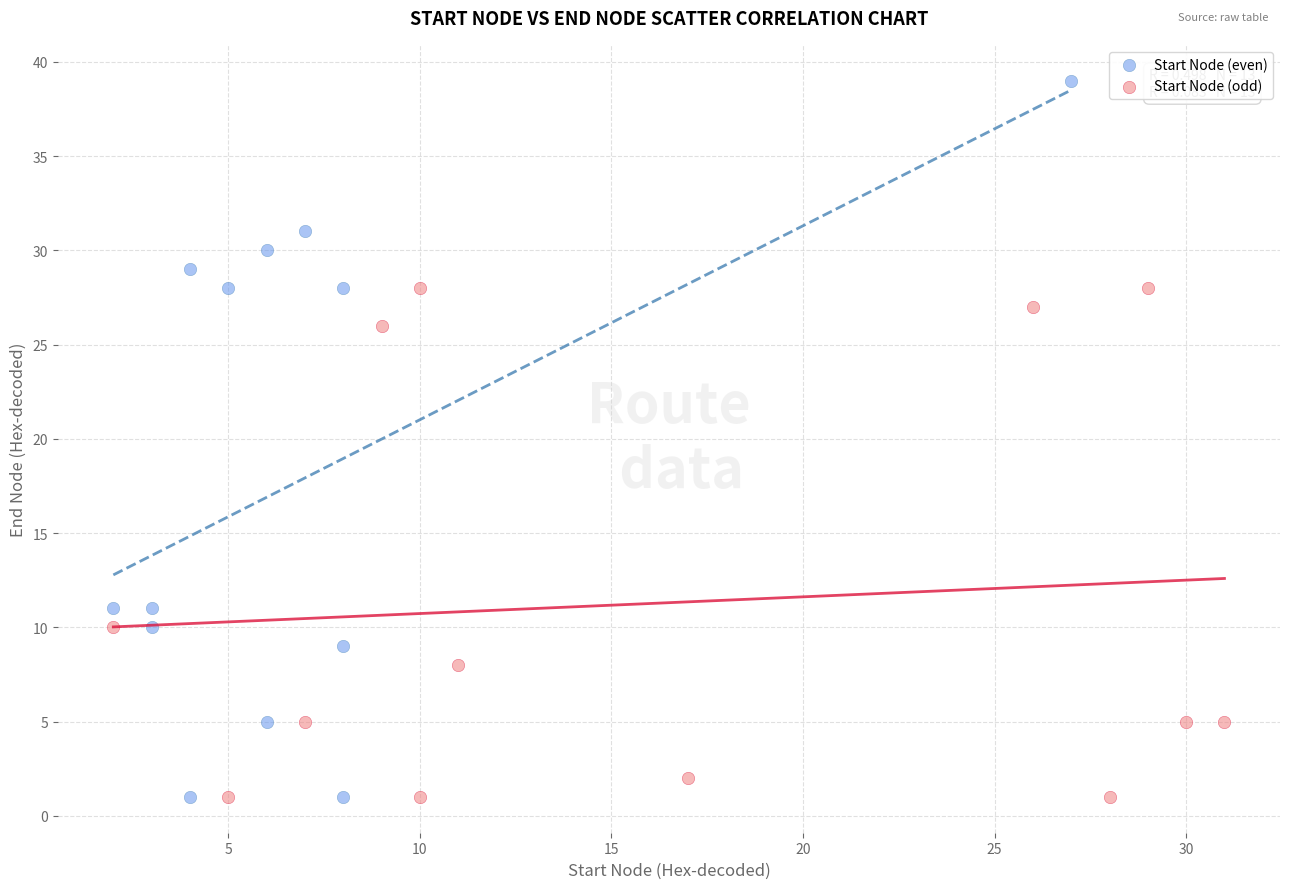

Which series contains the highest Y value?

Start Node (even)